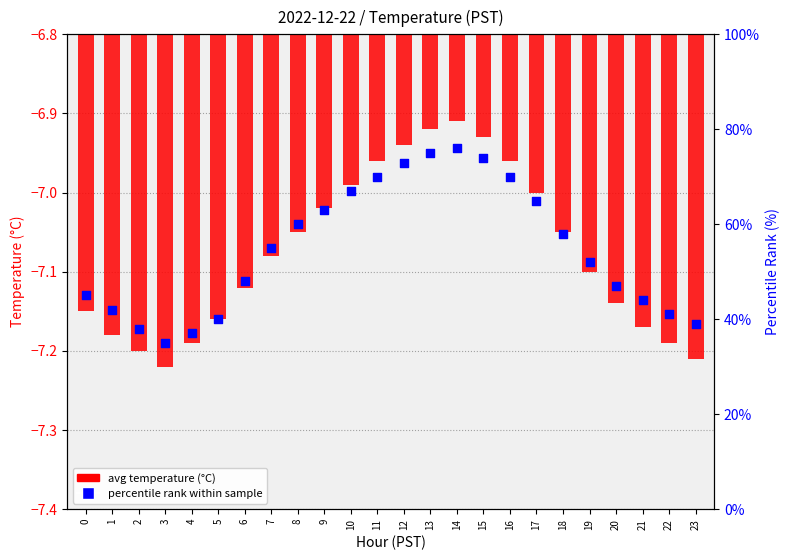

Which series contains the lowest Y value?

avg temperature (°C)